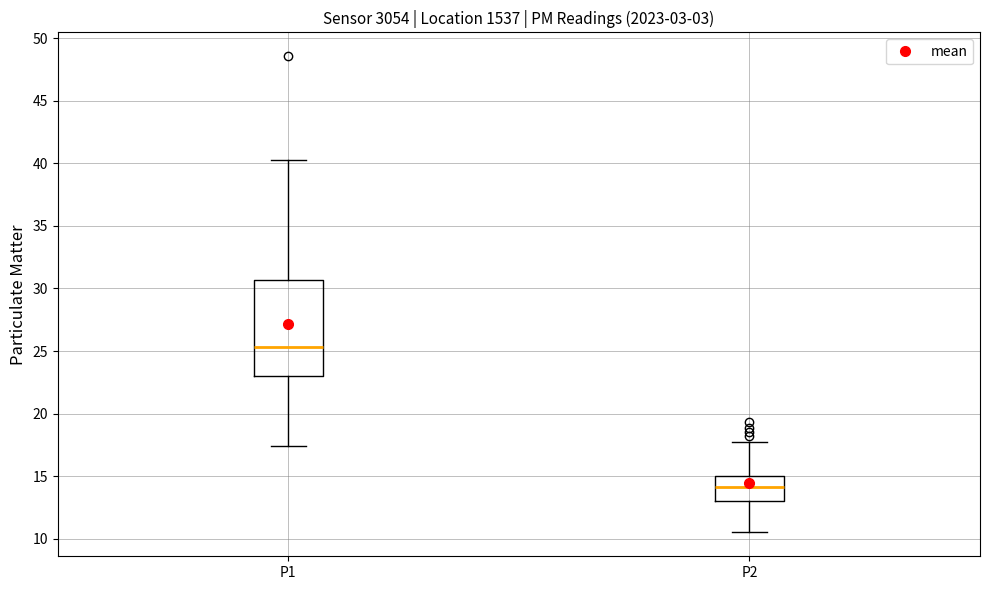

Where does the lower whisker of the box for P1 end on the y-axis? The values are not printed on the chart, so give them approximately, as read against the axis.

17.5